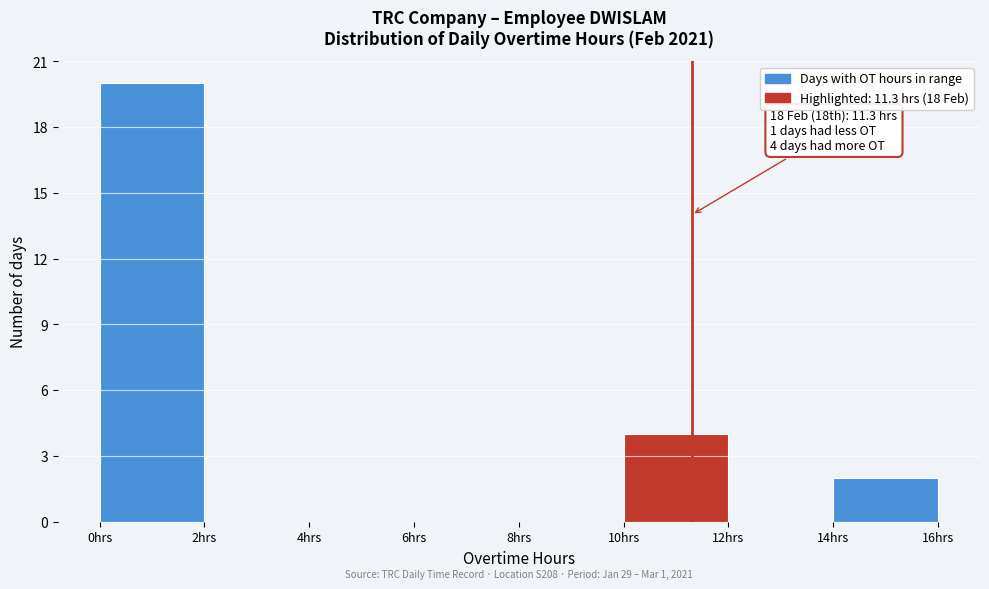

Over which range of the x-axis is the bar tallest?

0 to 2